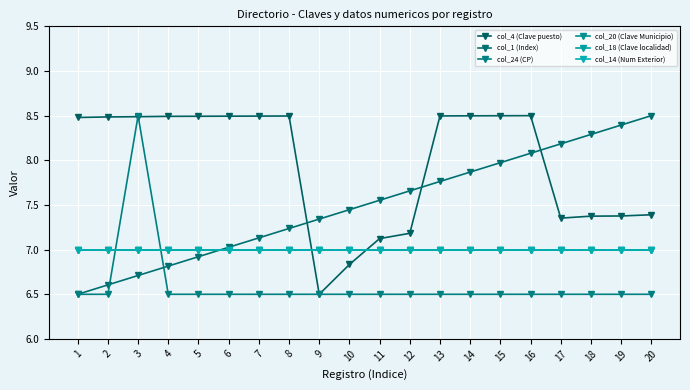

Is this an area chart (filled region under the line)?

No